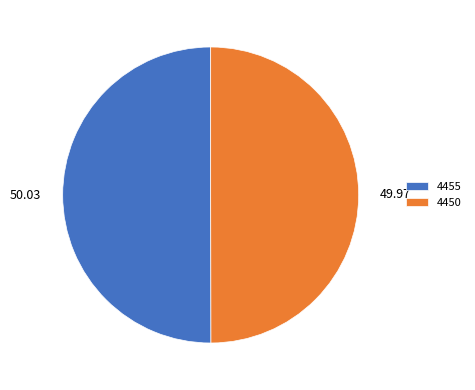

What is the ratio of the value at 4455 to the value at 4450?

1.0